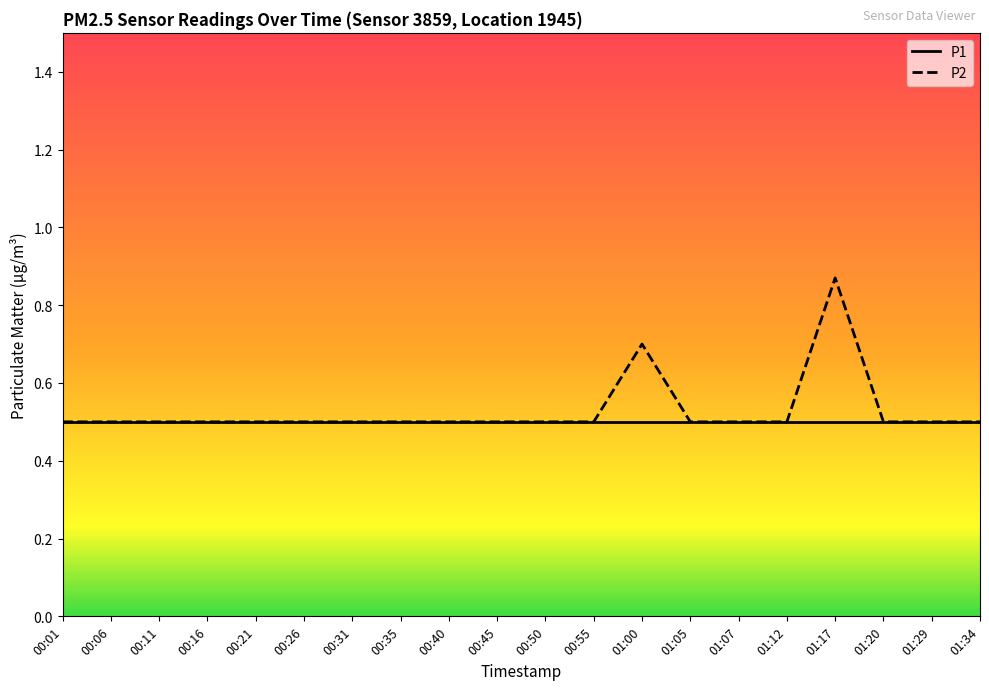

Does the chart display data point markers on the line(s)?

No